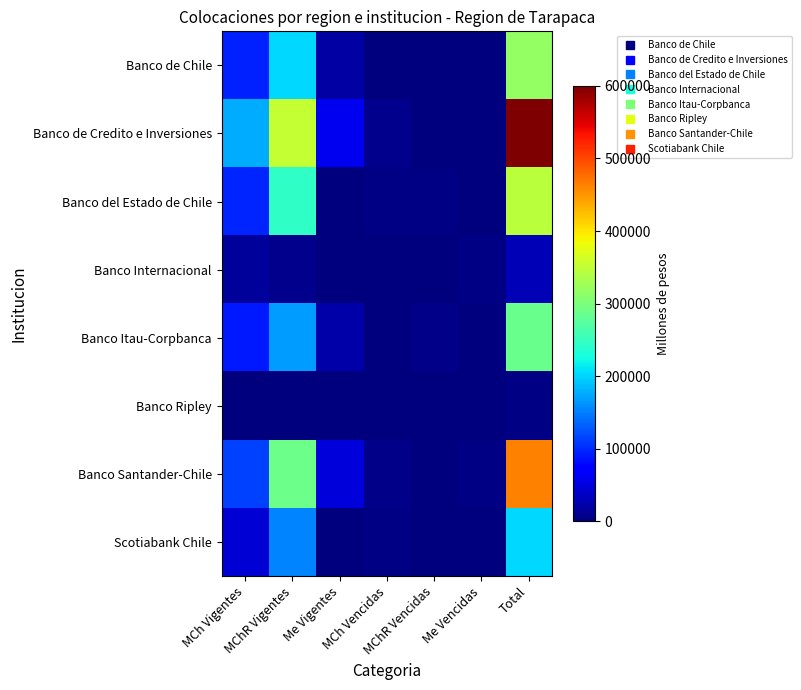

List the series in order of their peak value, highest first.

Banco de Credito e Inversiones, Banco Santander-Chile, Banco del Estado de Chile, Banco de Chile, Banco Itau-Corpbanca, Scotiabank Chile, Banco Internacional, Banco Ripley